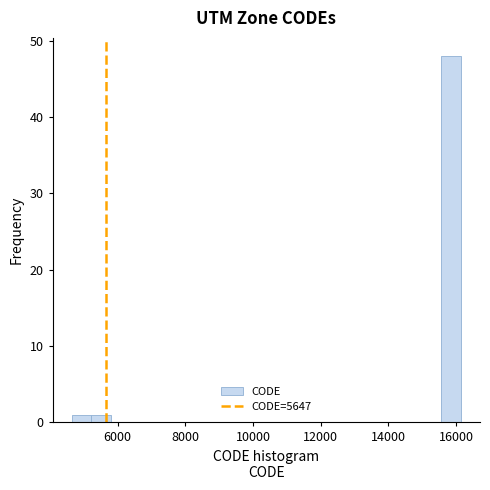

Read against the x-axis, roughly where is the centre of the tallest bar?

15800